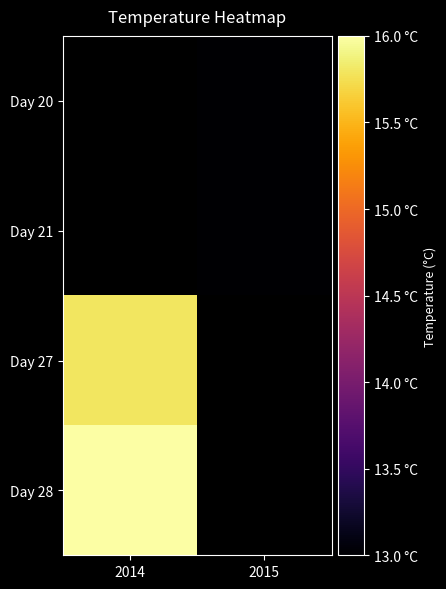

The value of Day 27 at 2014 is 22.6. True or false?

False